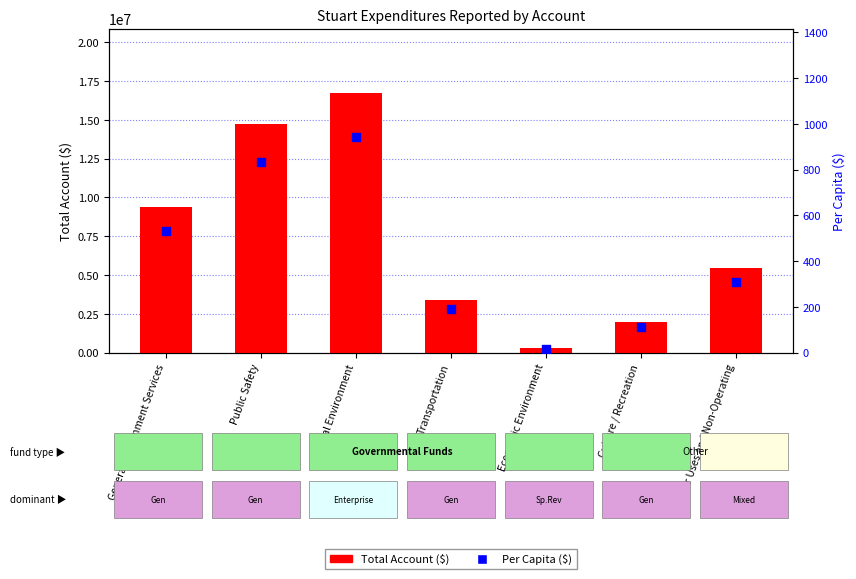

Which series has the widest spread of Y values?

Total Account